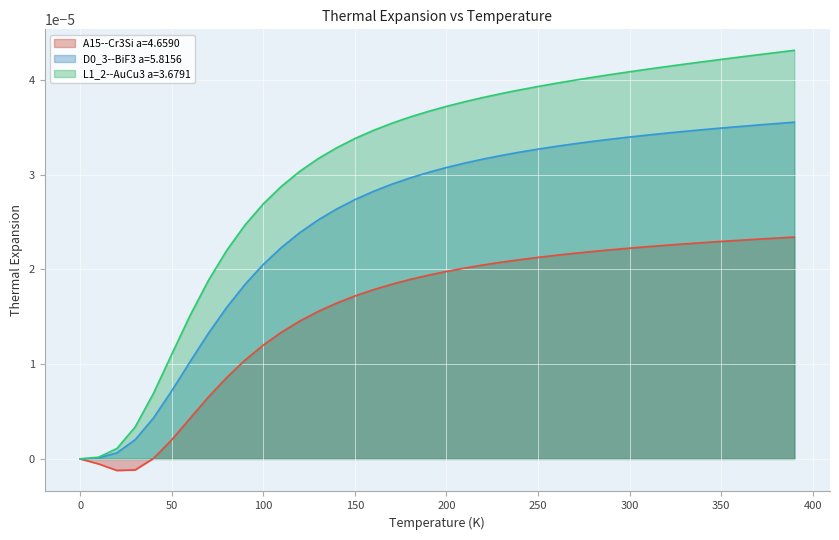

Reading left to right, list all the values displayed in this chart.

A15--Cr3Si a=4.6590: 0.0=0.0	10.0=-0.0	20.0=-0.0	30.0=-0.0	40.0=0.0	50.0=0.0	60.0=0.0	70.0=0.0	80.0=0.0	90.0=0.0	100.0=0.0	110.0=0.0	120.0=0.0	130.0=0.0	140.0=0.0	150.0=0.0	160.0=0.0	170.0=0.0	180.0=0.0	190.0=0.0	200.0=0.0	210.0=0.0	220.0=0.0	230.0=0.0	240.0=0.0	250.0=0.0	260.0=0.0	270.0=0.0	280.0=0.0	290.0=0.0	300.0=0.0	310.0=0.0	320.0=0.0	330.0=0.0	340.0=0.0	350.0=0.0	360.0=0.0	370.0=0.0	380.0=0.0	390.0=0.0
D0_3--BiF3 a=5.8156: 0.0=0.0	10.0=0.0	20.0=0.0	30.0=0.0	40.0=0.0	50.0=0.0	60.0=0.0	70.0=0.0	80.0=0.0	90.0=0.0	100.0=0.0	110.0=0.0	120.0=0.0	130.0=0.0	140.0=0.0	150.0=0.0	160.0=0.0	170.0=0.0	180.0=0.0	190.0=0.0	200.0=0.0	210.0=0.0	220.0=0.0	230.0=0.0	240.0=0.0	250.0=0.0	260.0=0.0	270.0=0.0	280.0=0.0	290.0=0.0	300.0=0.0	310.0=0.0	320.0=0.0	330.0=0.0	340.0=0.0	350.0=0.0	360.0=0.0	370.0=0.0	380.0=0.0	390.0=0.0
L1_2--AuCu3 a=3.6791: 0.0=0.0	10.0=0.0	20.0=0.0	30.0=0.0	40.0=0.0	50.0=0.0	60.0=0.0	70.0=0.0	80.0=0.0	90.0=0.0	100.0=0.0	110.0=0.0	120.0=0.0	130.0=0.0	140.0=0.0	150.0=0.0	160.0=0.0	170.0=0.0	180.0=0.0	190.0=0.0	200.0=0.0	210.0=0.0	220.0=0.0	230.0=0.0	240.0=0.0	250.0=0.0	260.0=0.0	270.0=0.0	280.0=0.0	290.0=0.0	300.0=0.0	310.0=0.0	320.0=0.0	330.0=0.0	340.0=0.0	350.0=0.0	360.0=0.0	370.0=0.0	380.0=0.0	390.0=0.0